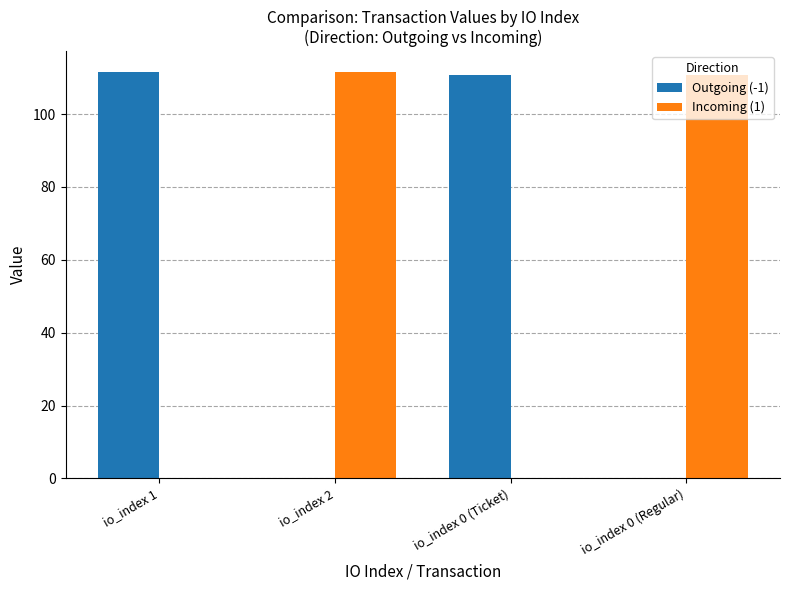

Count the number of data series in this chart.

2